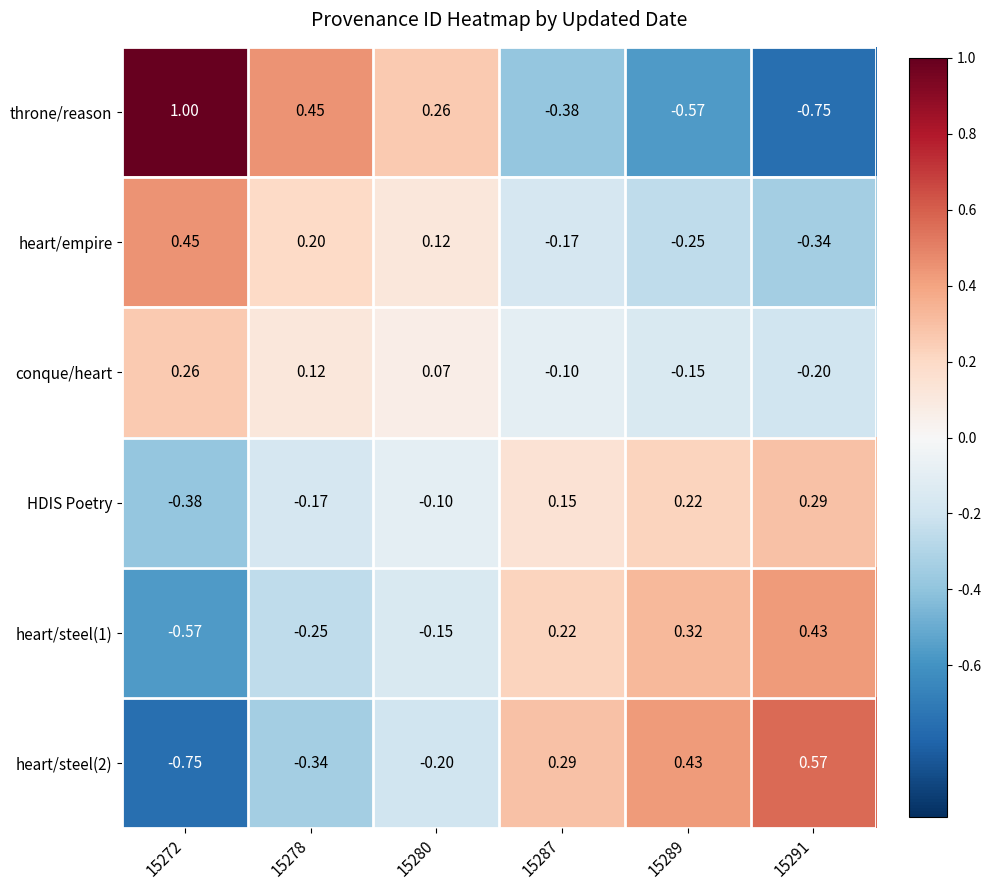

Between 15272 and 15289, which series saw the biggest shift?

throne/reason